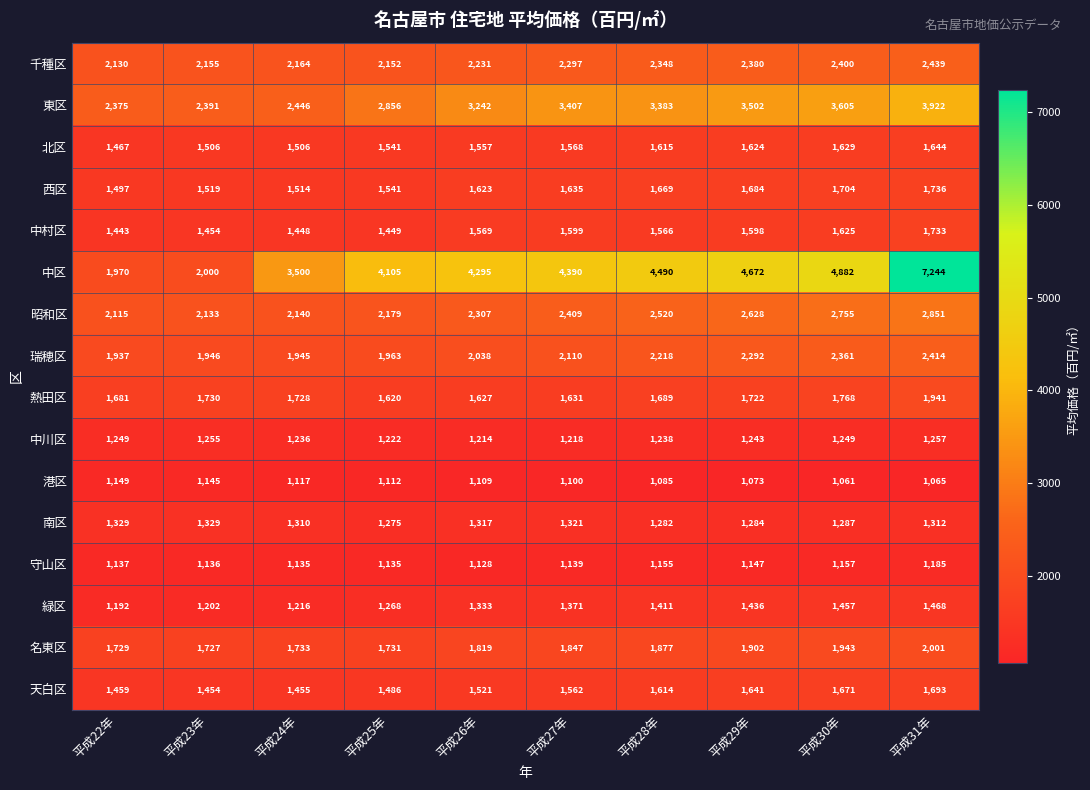

What is the sum of all 瑞穂区 values?

21224